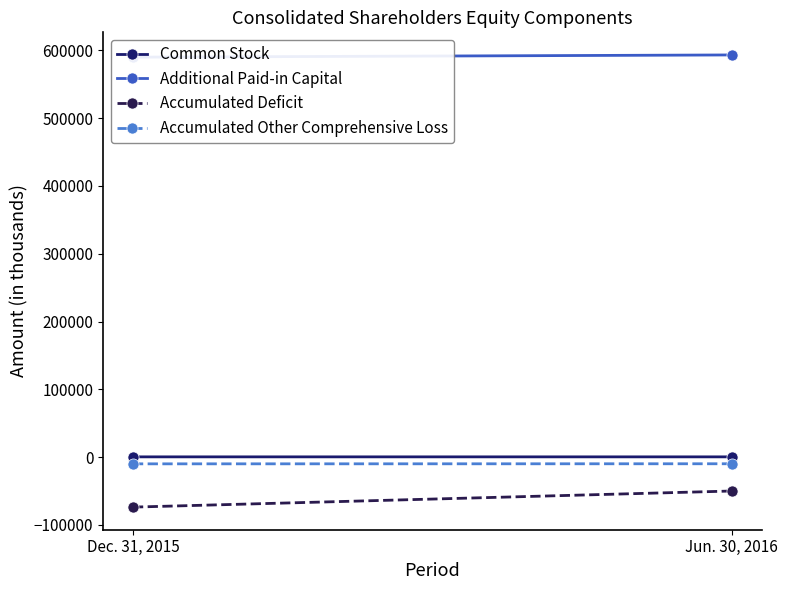

The Common Stock series shows 169 at Dec. 31, 2015. True or false?

False